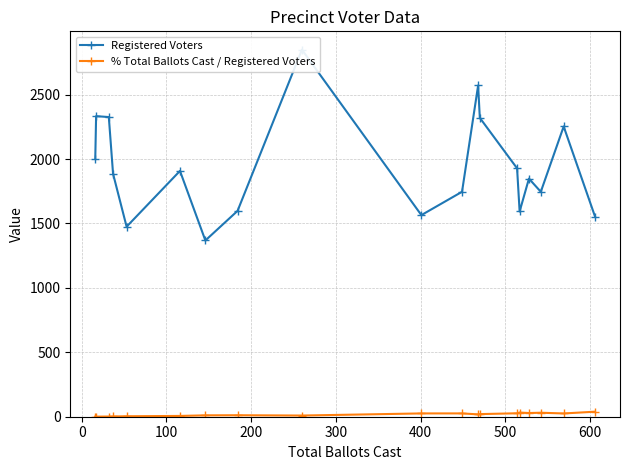

What is the smallest value displayed?

0.7